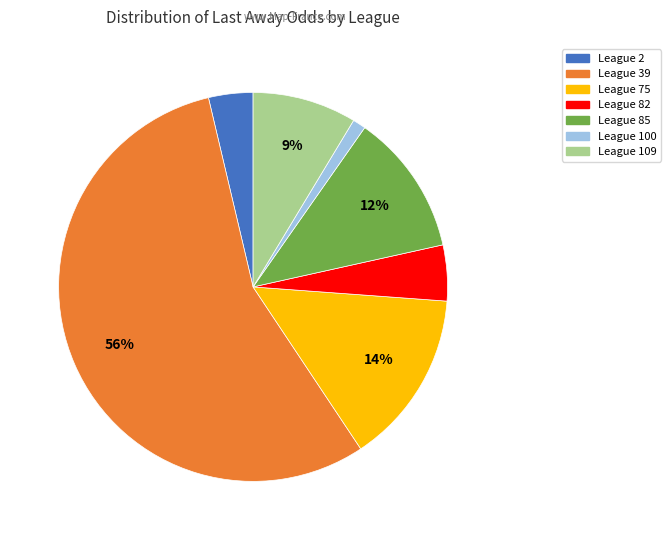

Count the number of slices in the pie.

7